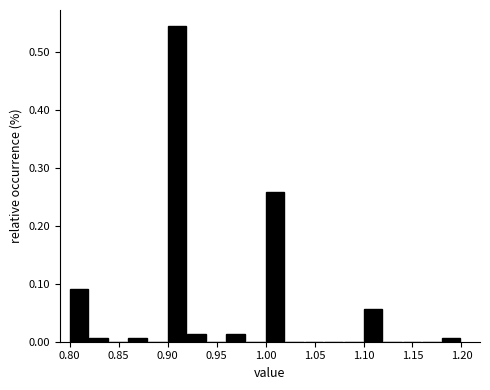

How tall is the bar that spans 0.80 to 0.82 on the x-axis? The values are not printed on the chart, so give them approximately, as read against the axis.

0.09